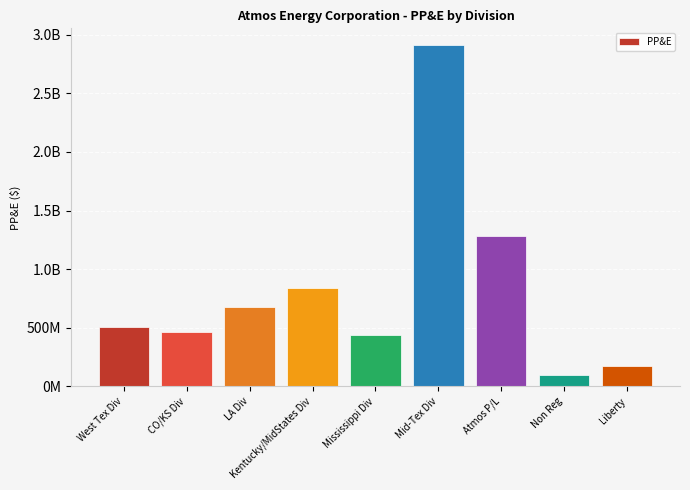

What is the label of the 4th bar from the left?

Kentucky/MidStates Div